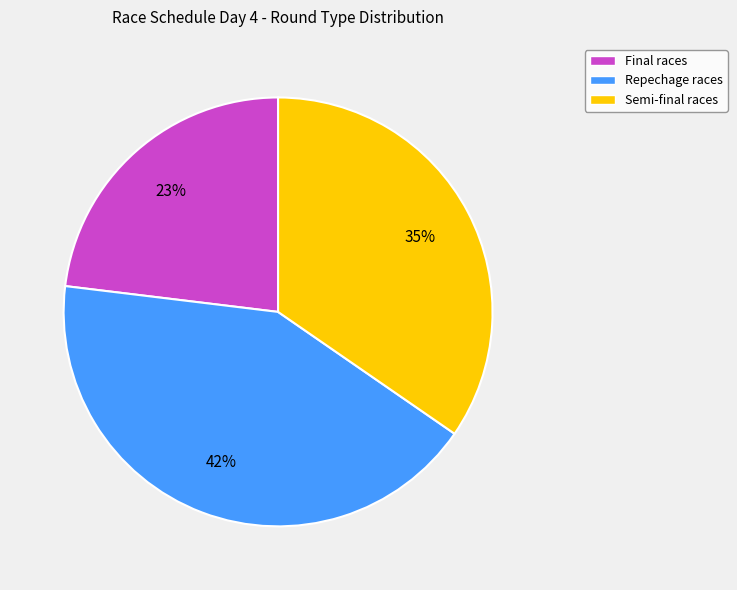

What is the ratio of the value at Repechage races to the value at Semi-final races?

1.2